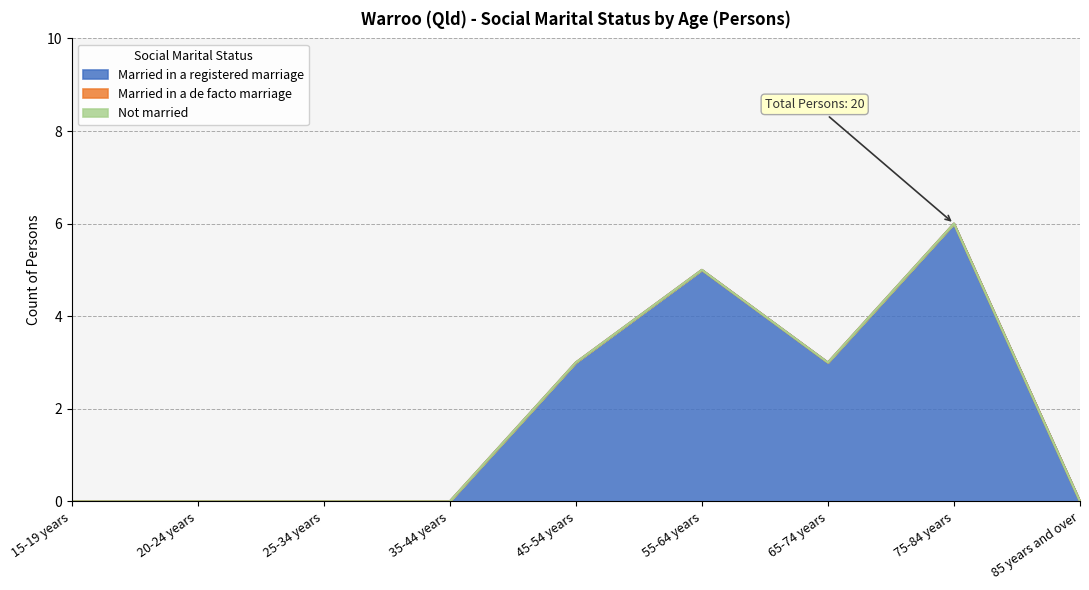

How many lines are shown in the chart?

3